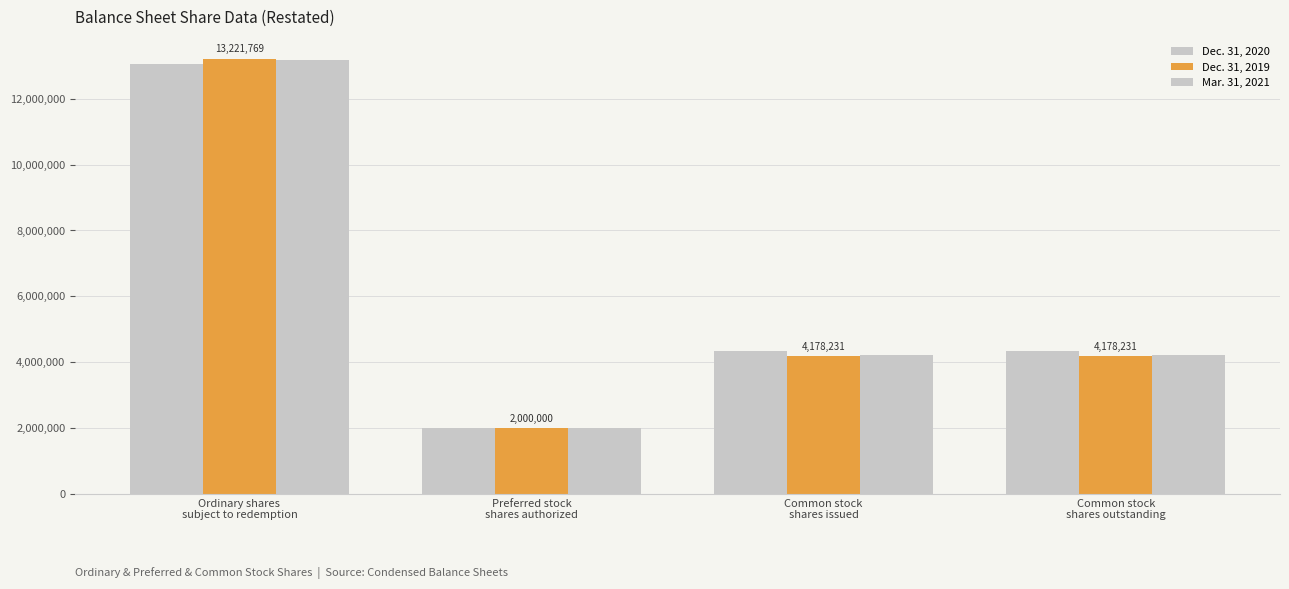

At which label does Dec. 31, 2020 reach its peak?

Ordinary shares
subject to redemption